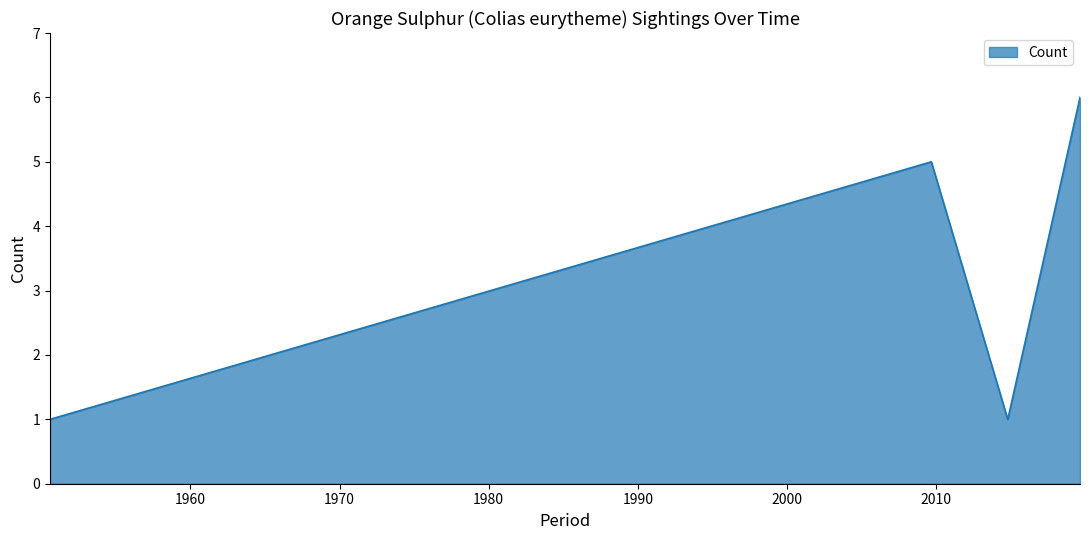

How many lines are shown in the chart?

1